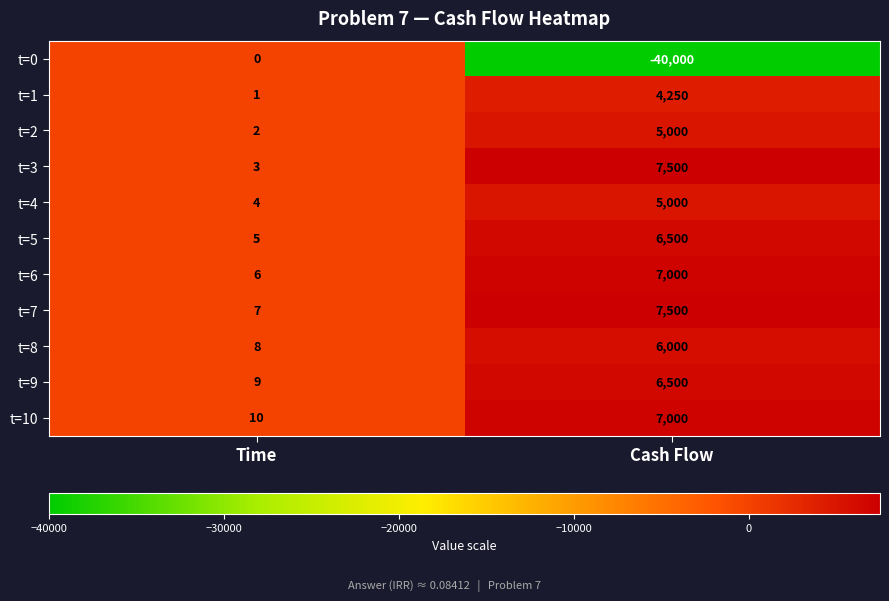

Which category has the lowest value across all series?

Cash Flow